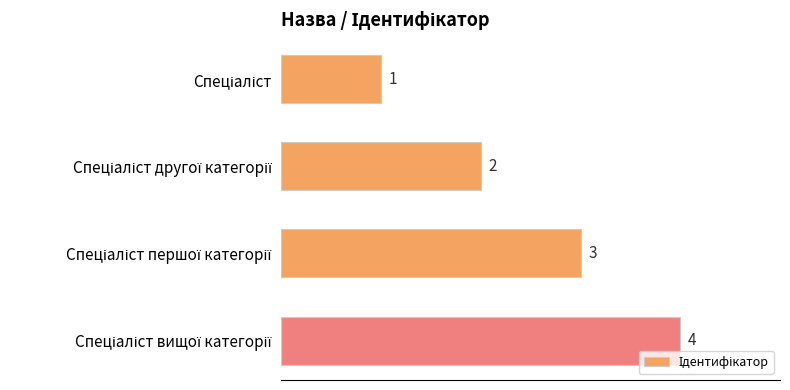

What is the value of the 3rd bar from the top?

3